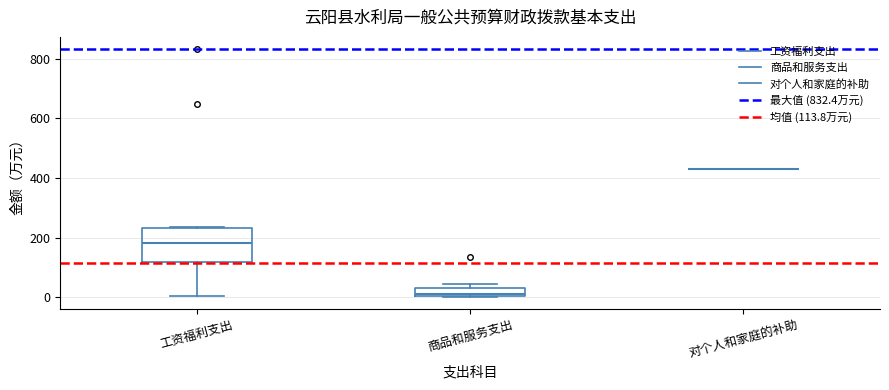

Comparing the boxes themselves (not the whiskers), which one is the tallest?

工资福利支出